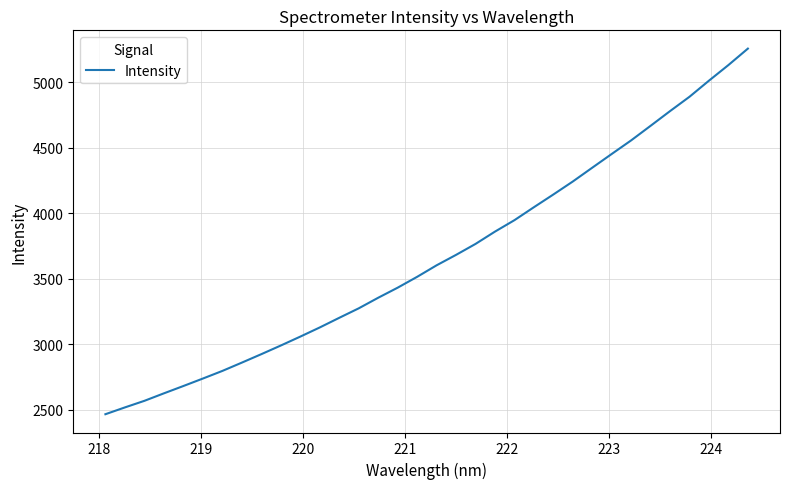

How many lines are shown in the chart?

1